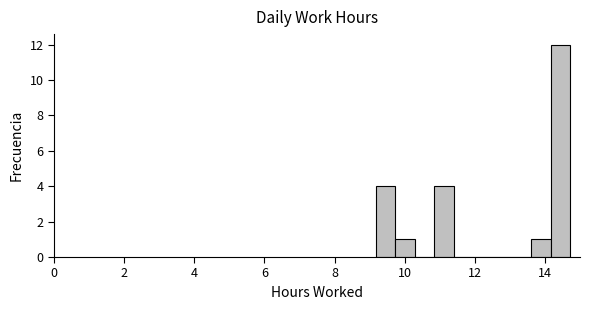

Around what value on the x-axis is the tallest bar? Give the approximate position of its centre, as read against the axis.

14.4